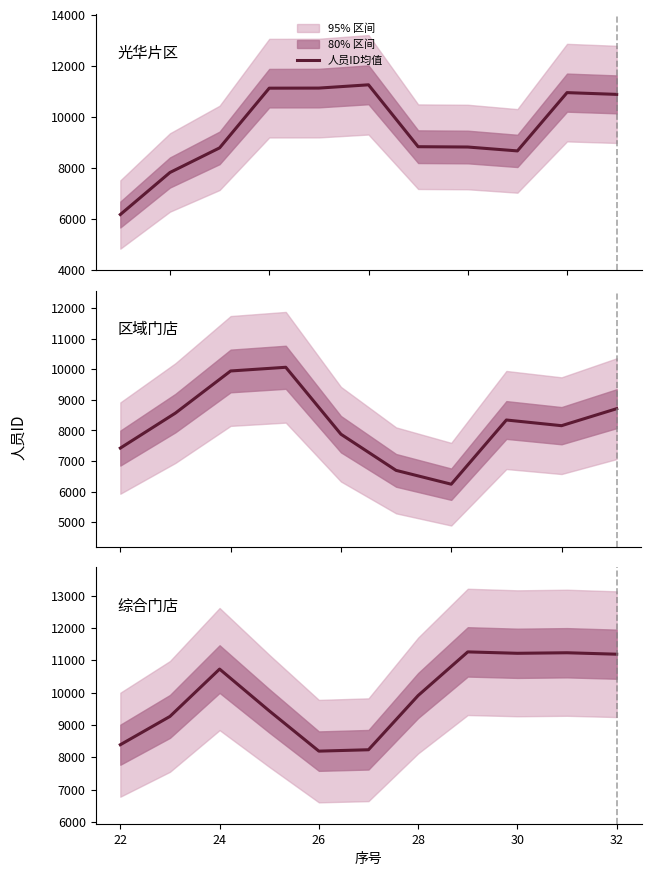

True or false: the data has more than 1 interior local peaks.

True